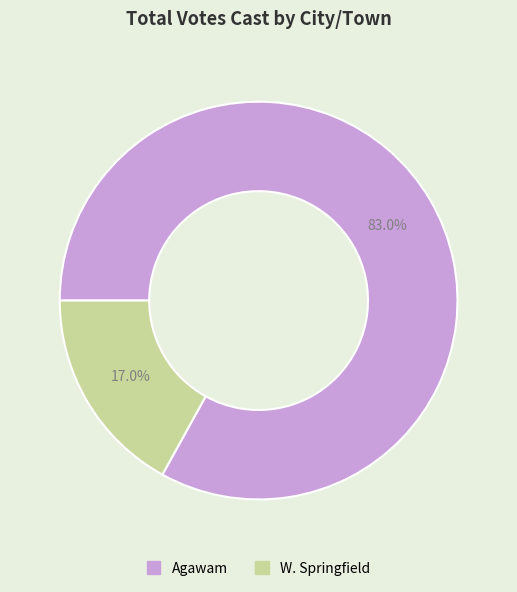

Which category has the biggest portion of the pie?

Agawam